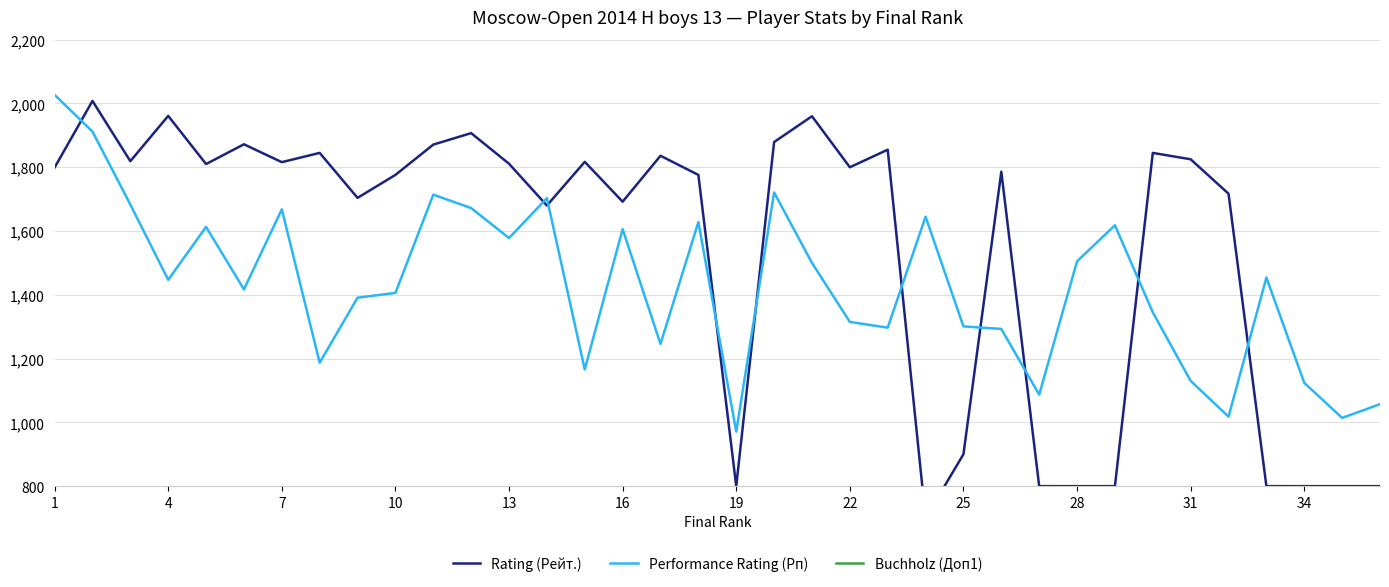

What is the minimum value shown in the chart?

36.5